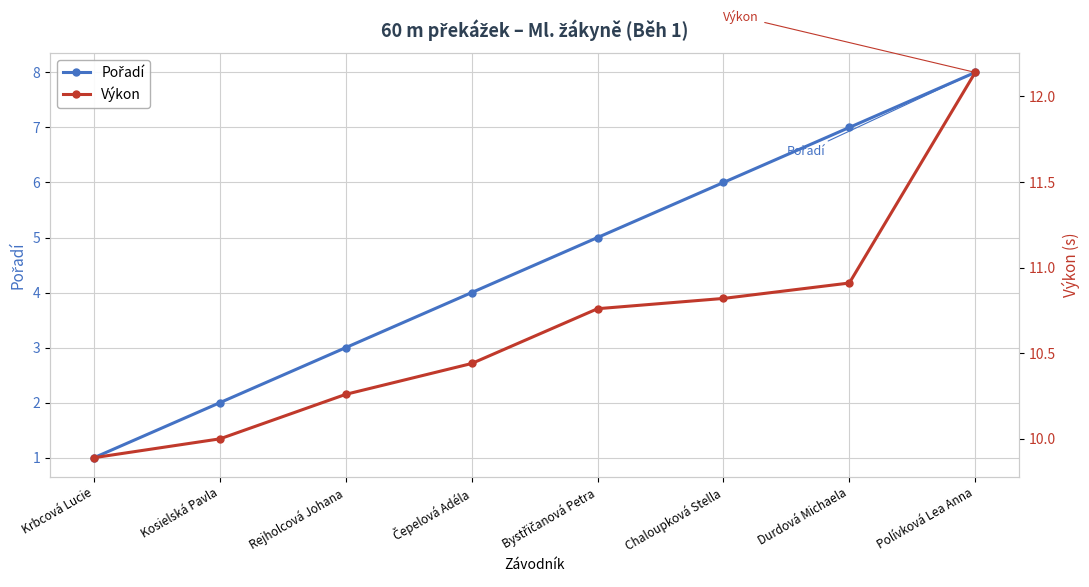

At which label is Výkon closest to 11?

Durdová Michaela